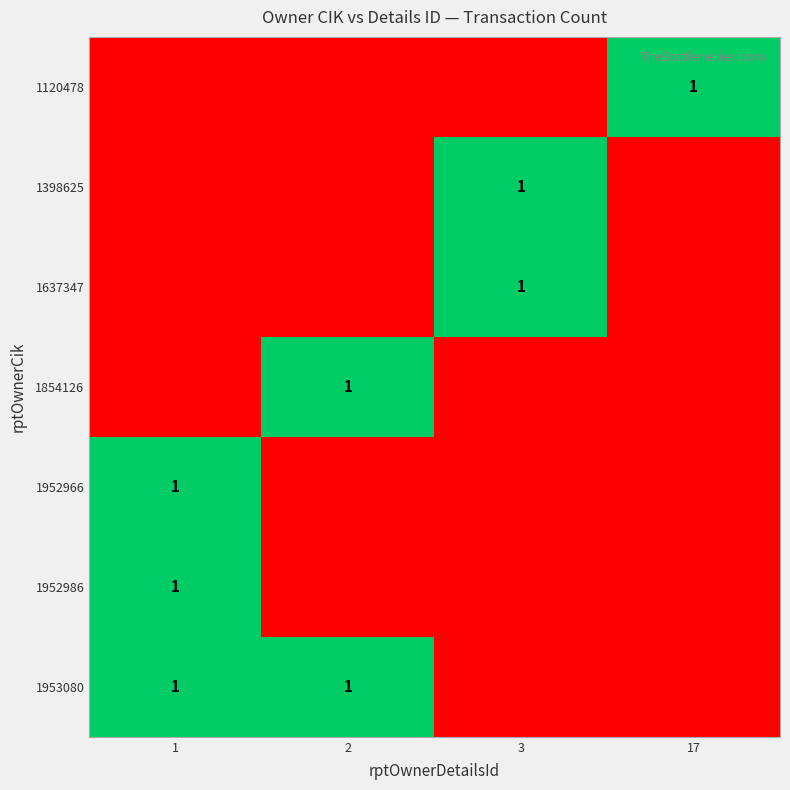

Is it true that 1953080 equals 2 at 2?

False